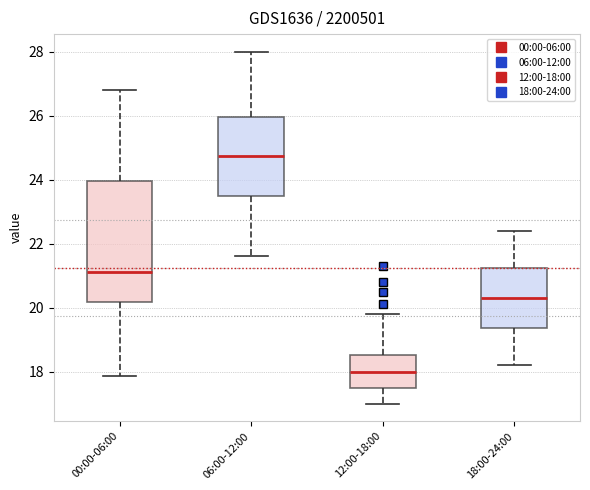

Comparing the boxes themselves (not the whiskers), which one is the tallest?

00:00-06:00